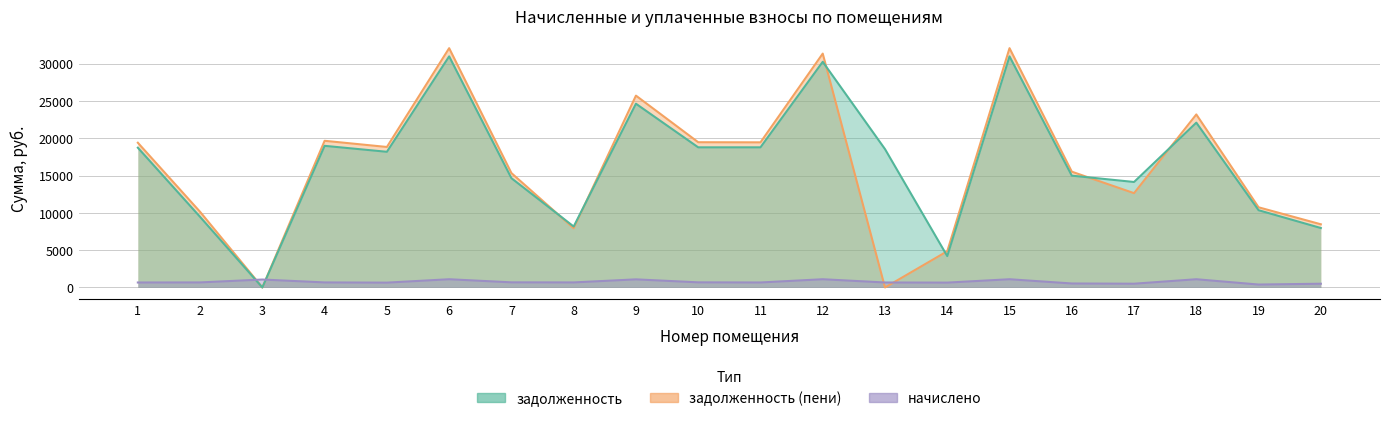

How many times do задолженность (пени) and задолженность cross each other?

8